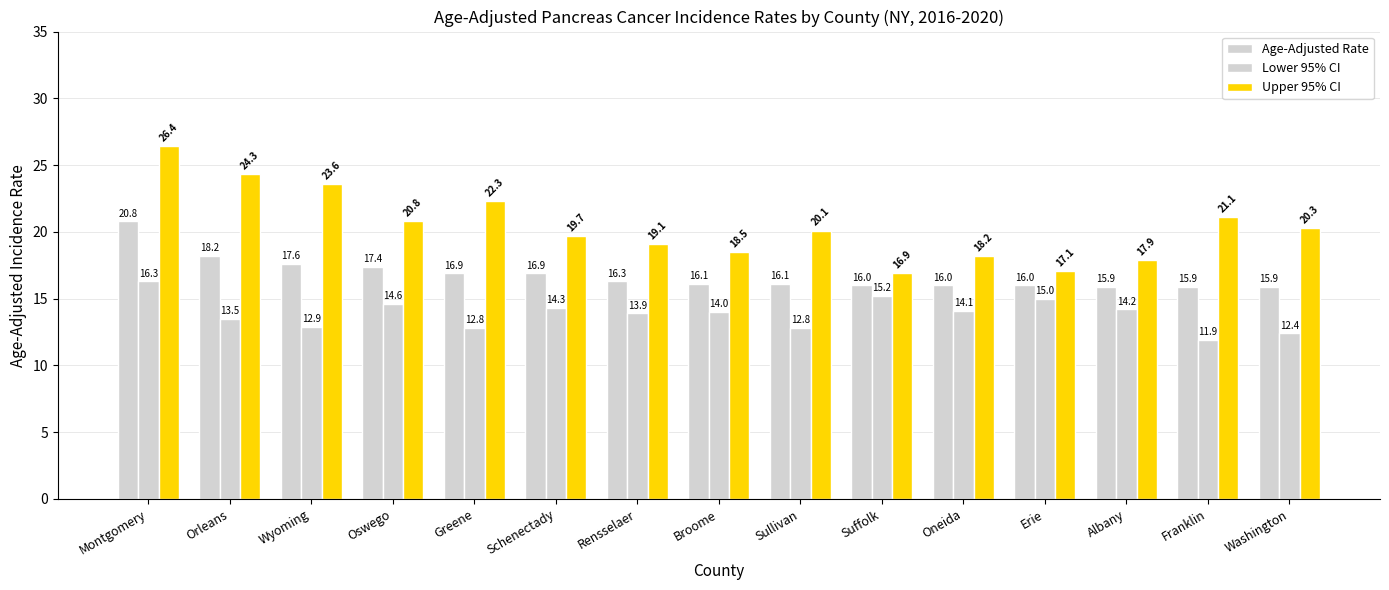

How many groups of bars are there?

15